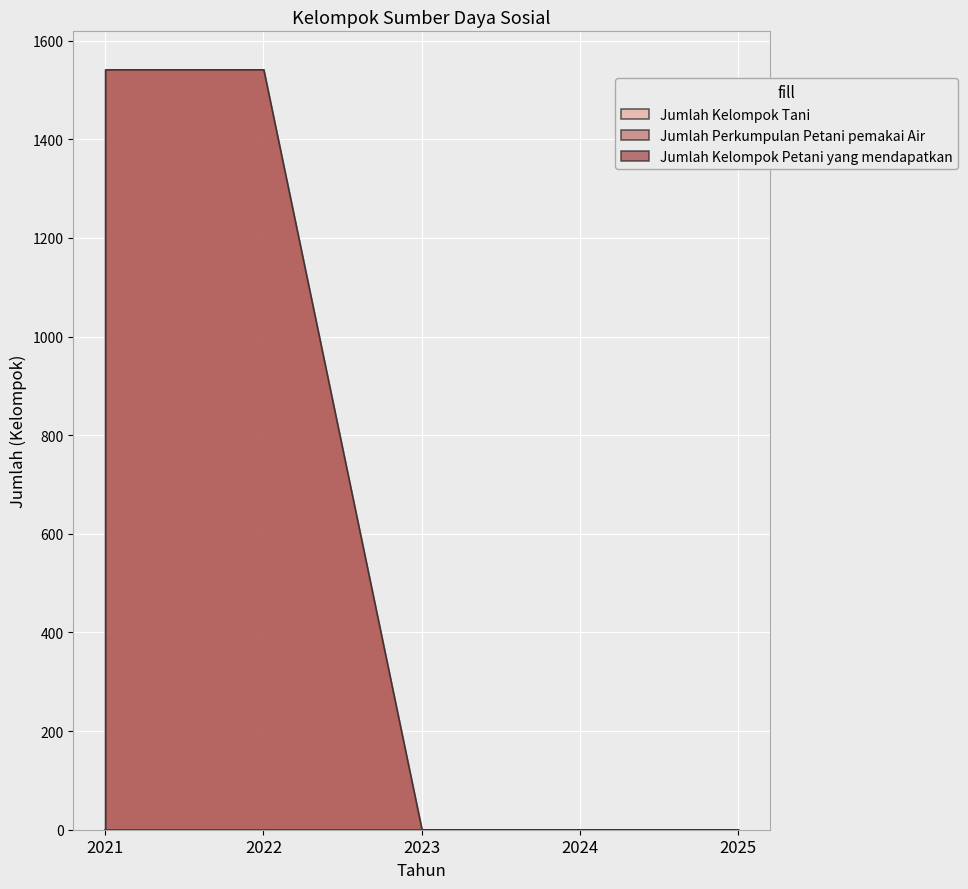

Which has a higher value, 2022 or 2021?

2022